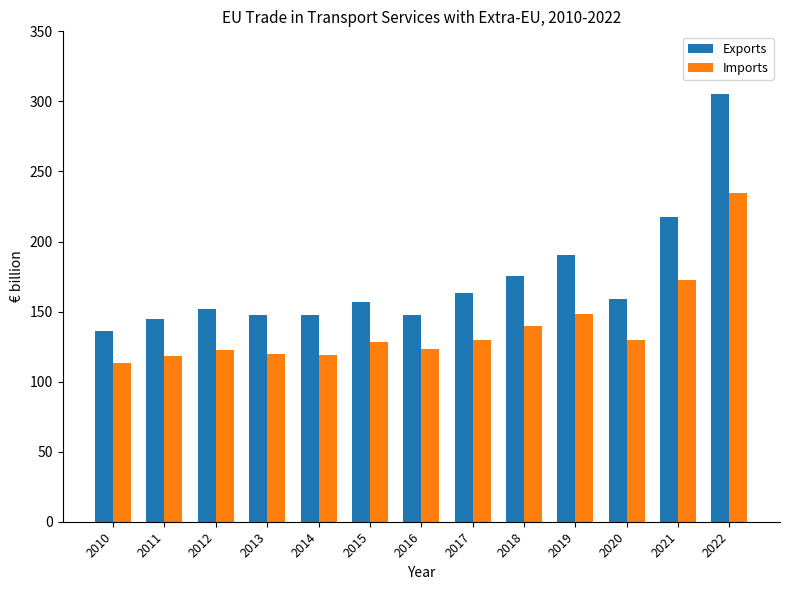

What is the value of the Imports bar at the 8th from the left?

129.7